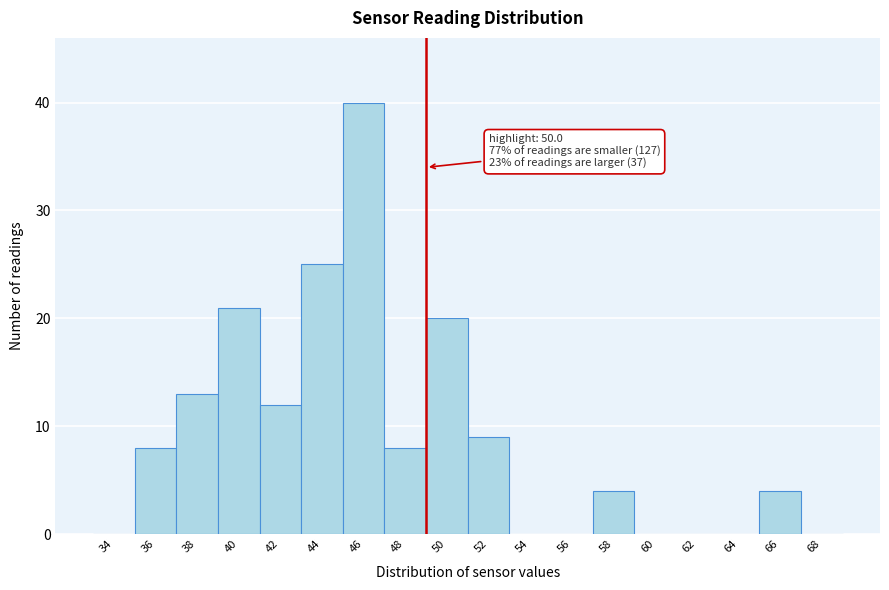

Reading left to right, what are all the values shown in this chart?

34=0	36=8	38=13	40=21	42=12	44=25	46=40	48=8	50=20	52=9	54=0	56=0	58=4	60=0	62=0	64=0	66=4	68=0